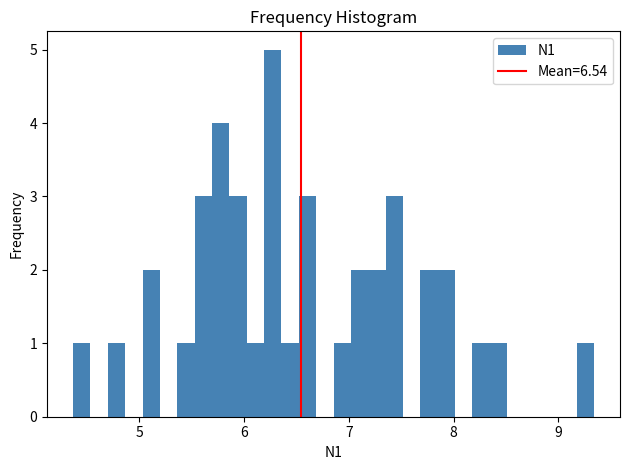

Around what value on the x-axis is the tallest bar? Give the approximate position of its centre, as read against the axis.

6.3